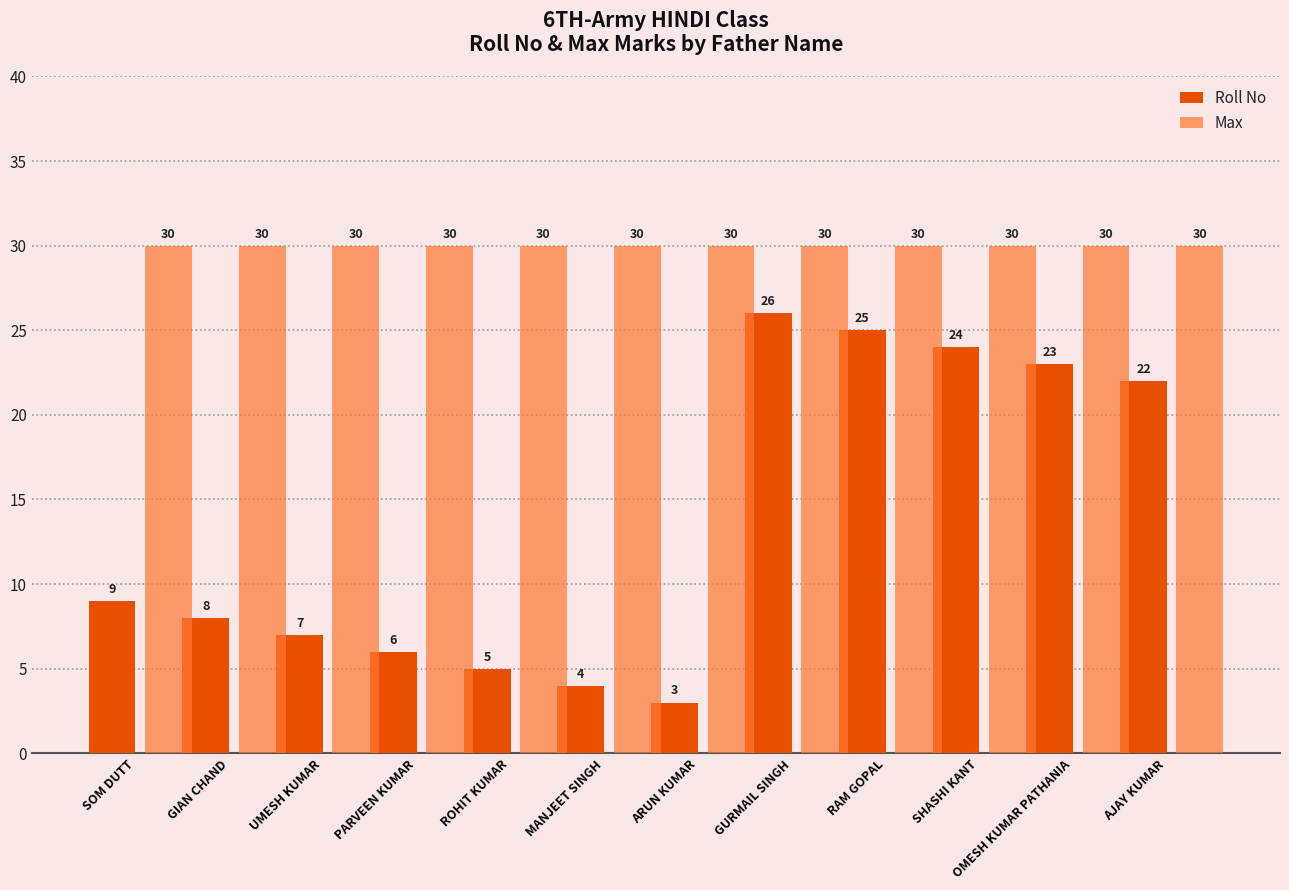

How many groups of bars are there?

12